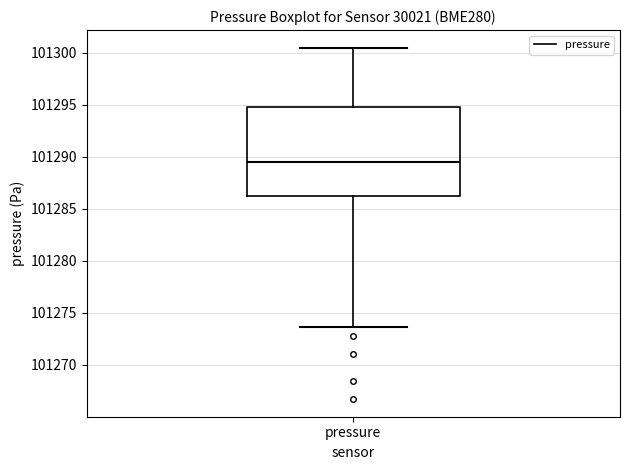

Read this box plot against the y-axis: the position of the median line, the range covered by the box, and the ends of both whiskers. The values are not printed on the chart, so give them approximately, as read against the axis.

median 101289.5, box 101286.0 to 101295.0, whiskers 101273.5 to 101300.5